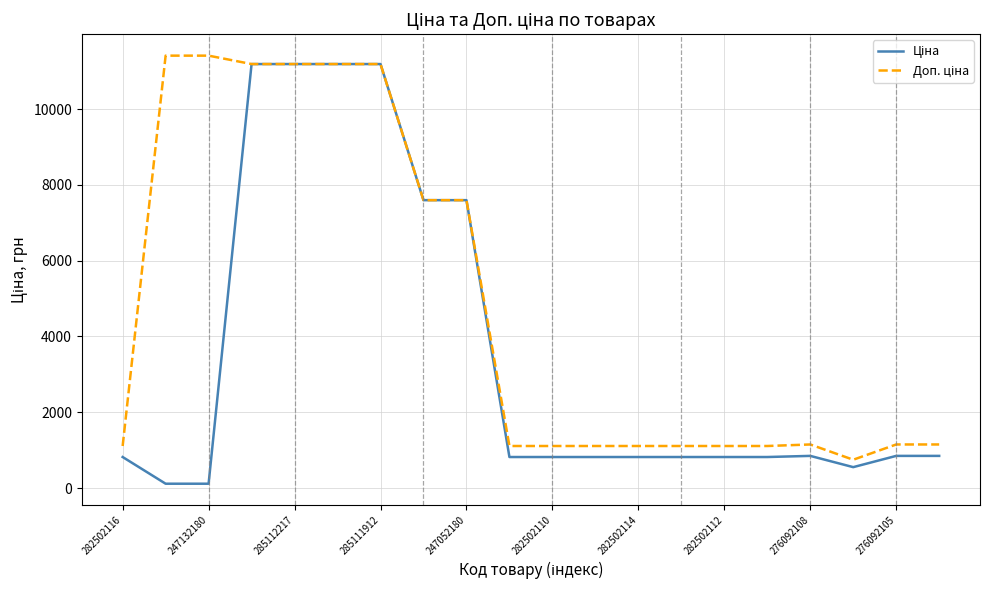

How many interior local peaks does the Доп. ціна series have?

1